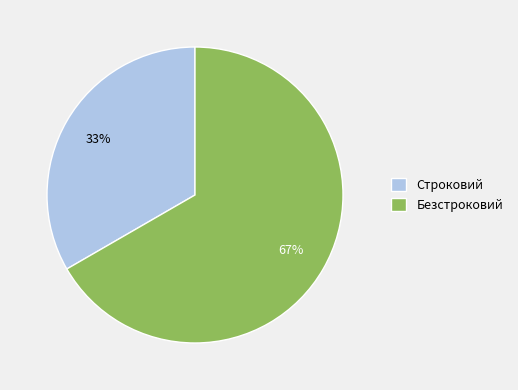

Which slice is the largest?

Безстроковий